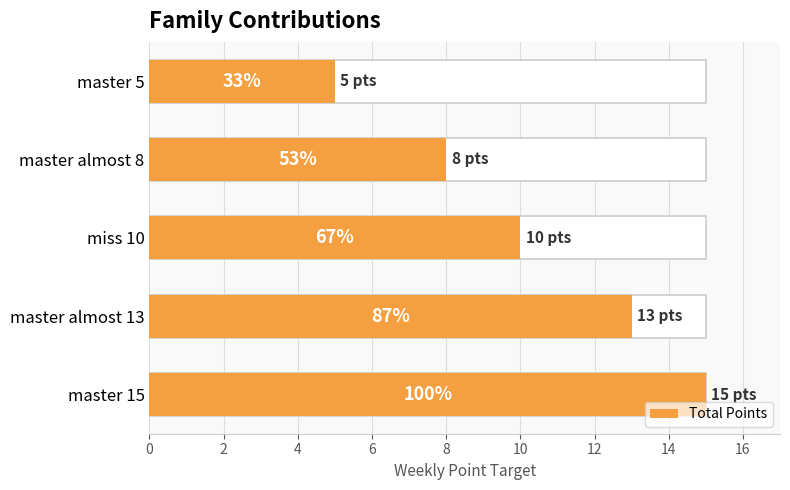

Reading right to left, list all the values displayed in this chart.

5	8	10	13	15